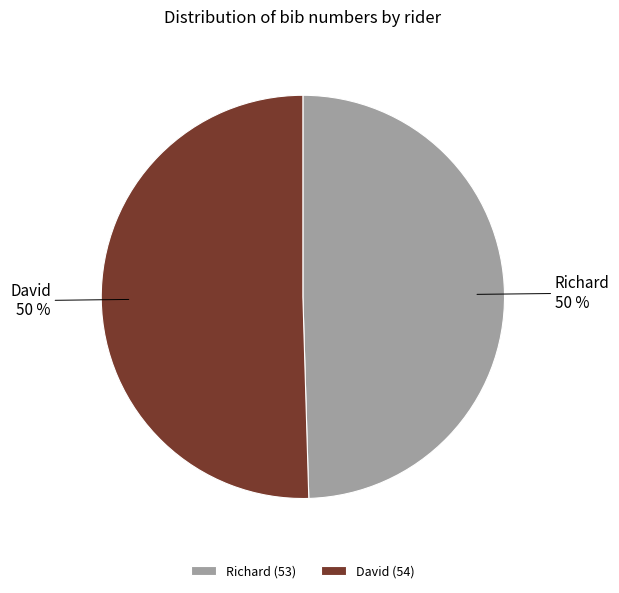

What percentage is the David slice, to the nearest percent?

50%